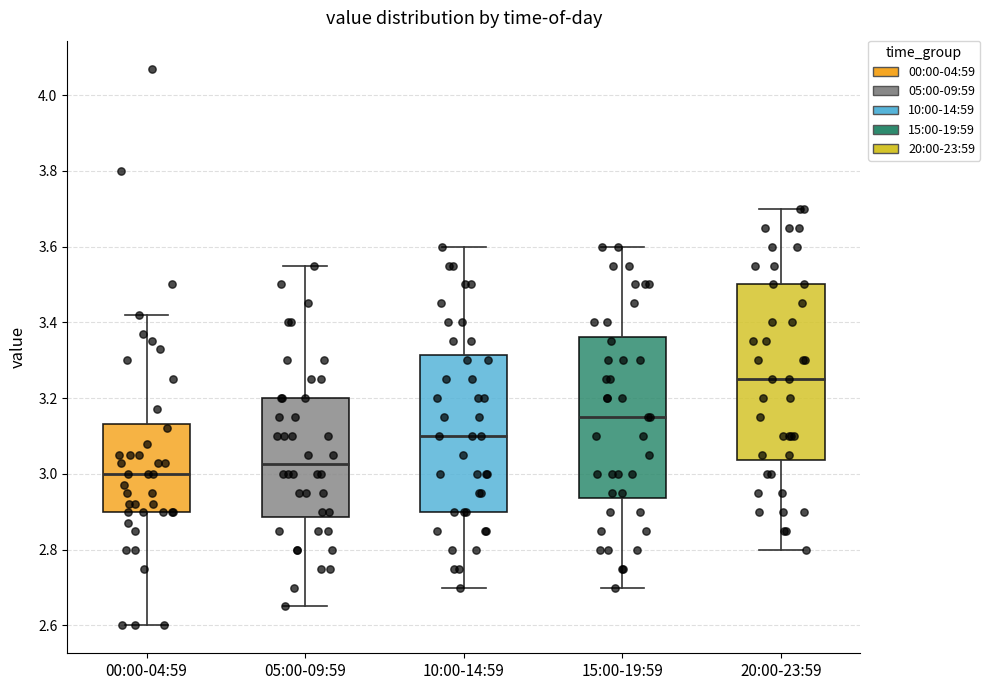

Which box's median line is the highest?

20:00-23:59